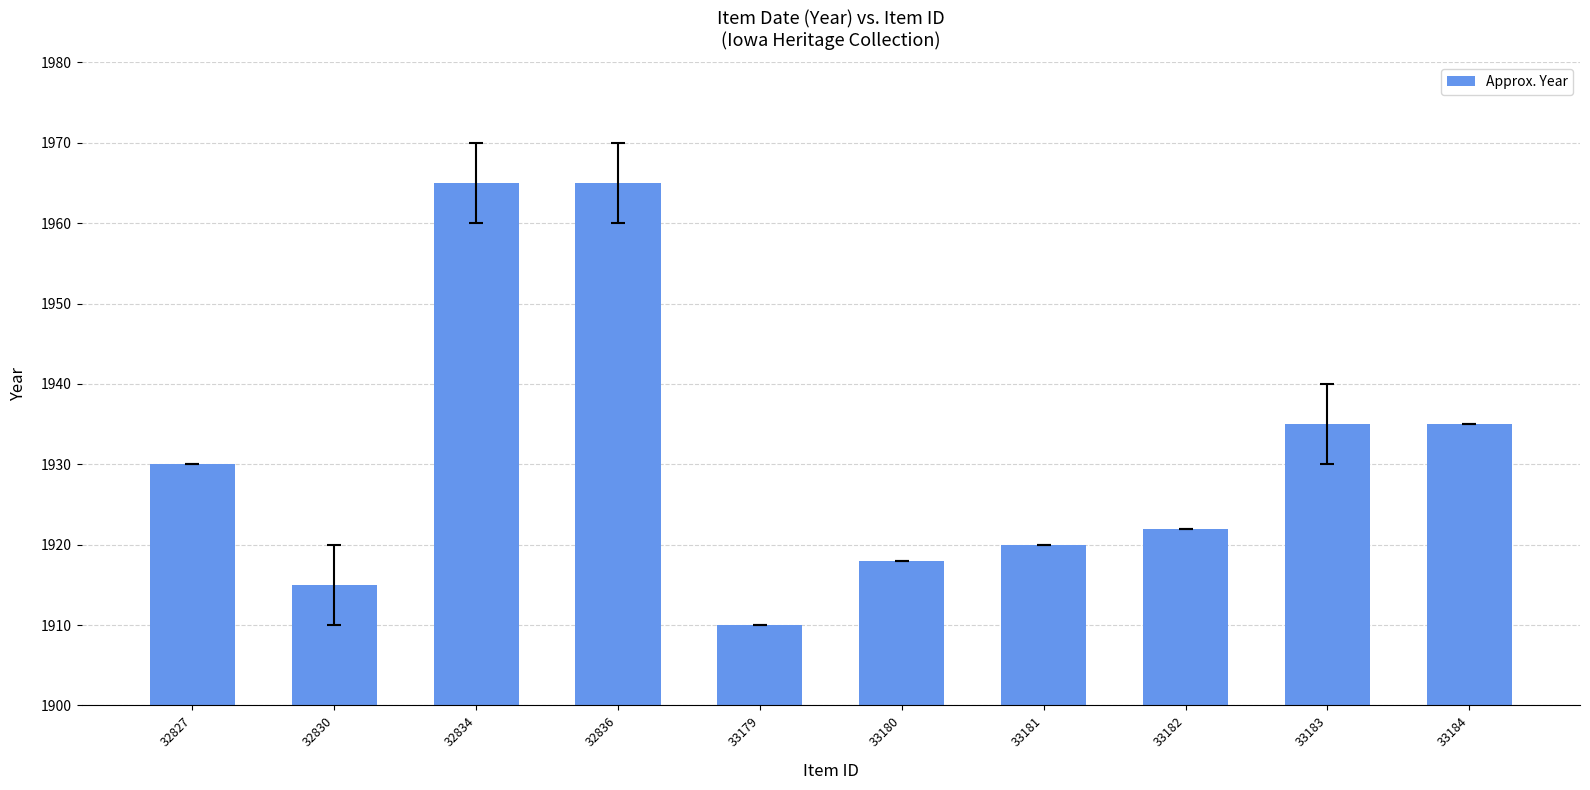

What is the greatest value displayed?

1965